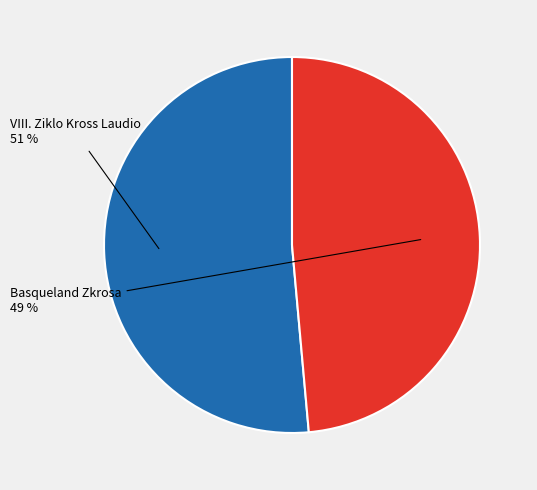

Is Basqueland Zkrosa the majority of the pie?

No